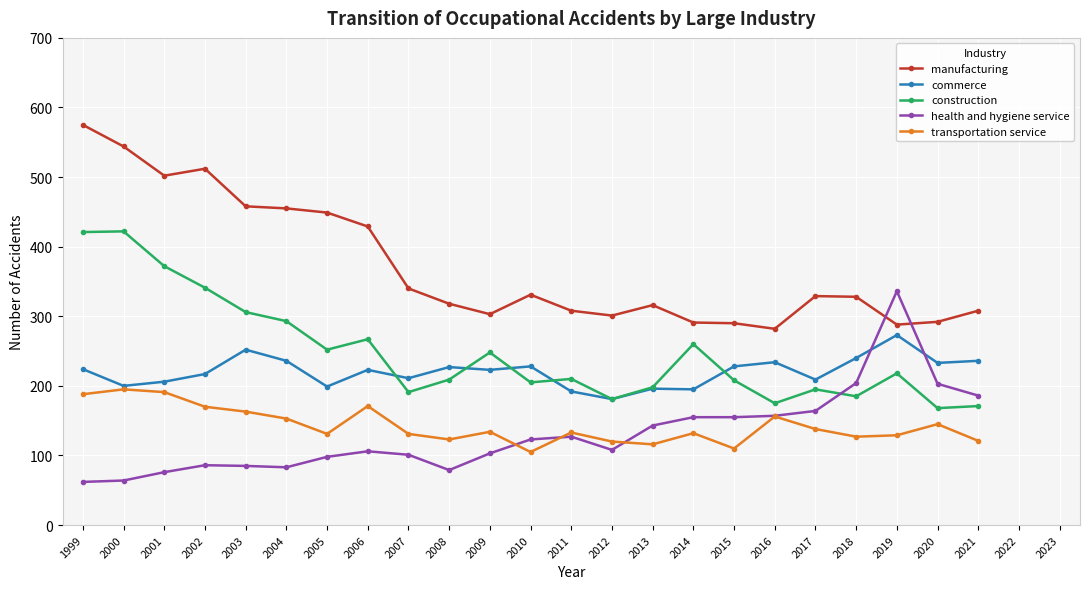

Between 2005 and 2009, which series saw the biggest shift?

manufacturing